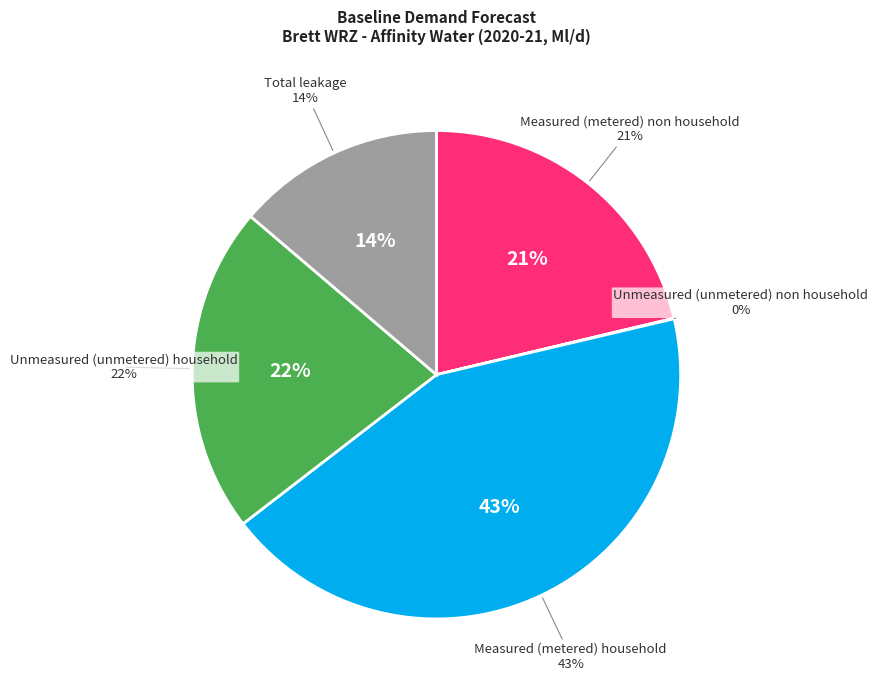

Approximately how many times larger is the value at Measured (metered) household compared to Total leakage?

3.1